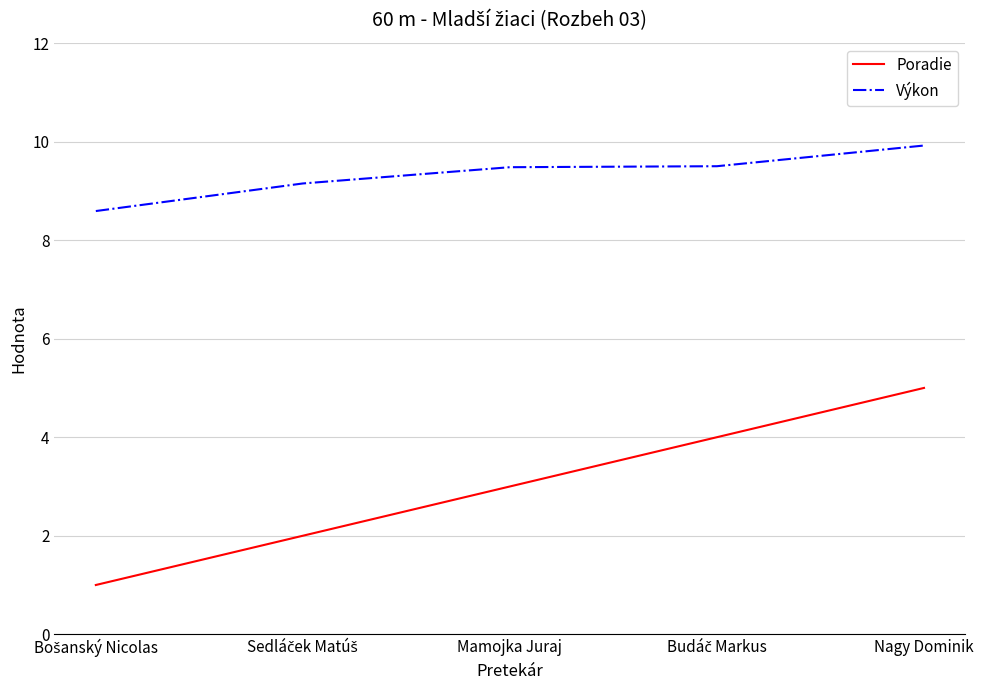

Which series has the largest range (max minus min)?

Poradie